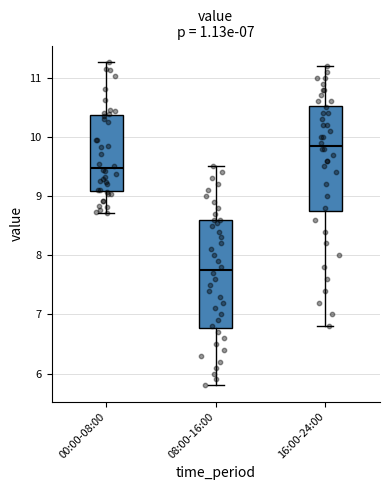

Reading left to right, transcribe this box plot: for each box, give where its median line is, the range the box spans, and where its two whiskers end, as read against the y-axis. The values are not printed on the chart, so give them approximately, as read against the axis.

00:00-08:00: median 9.5, box 9.1 to 10.4, whiskers 8.7 to 11.3
08:00-16:00: median 7.8, box 6.8 to 8.6, whiskers 5.8 to 9.5
16:00-24:00: median 9.9, box 8.8 to 10.5, whiskers 6.8 to 11.2